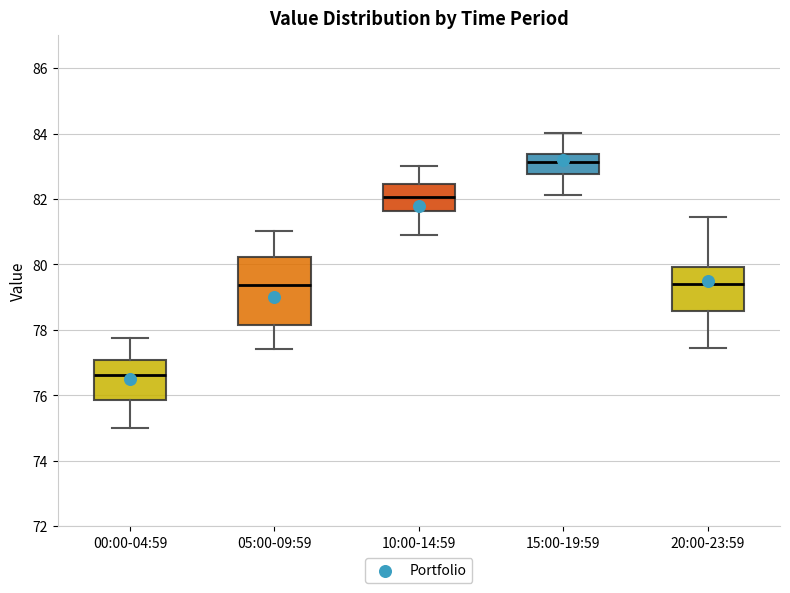

Where does the upper whisker of the box for 05:00-09:59 end on the y-axis? The values are not printed on the chart, so give them approximately, as read against the axis.

81.0